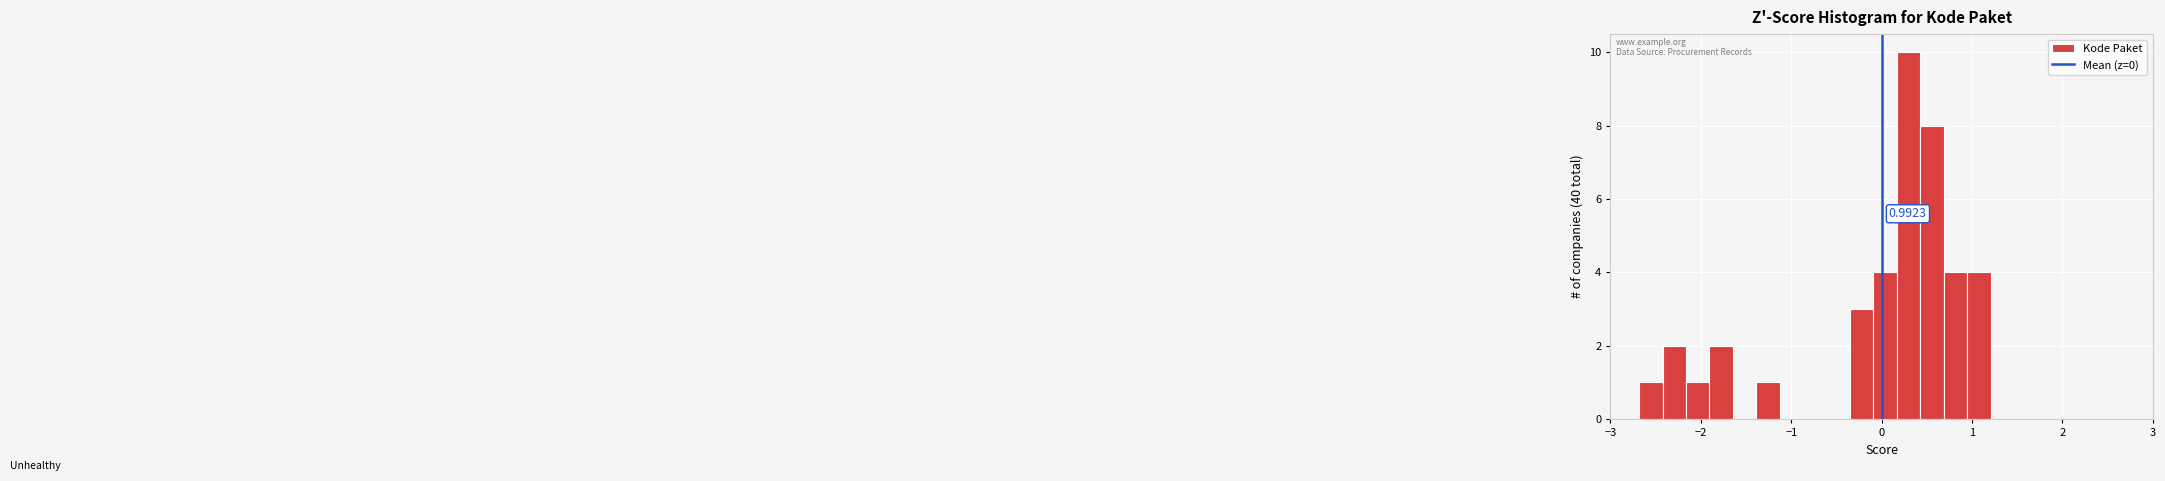

Read against the x-axis, roughly where is the centre of the tallest bar?

0.3